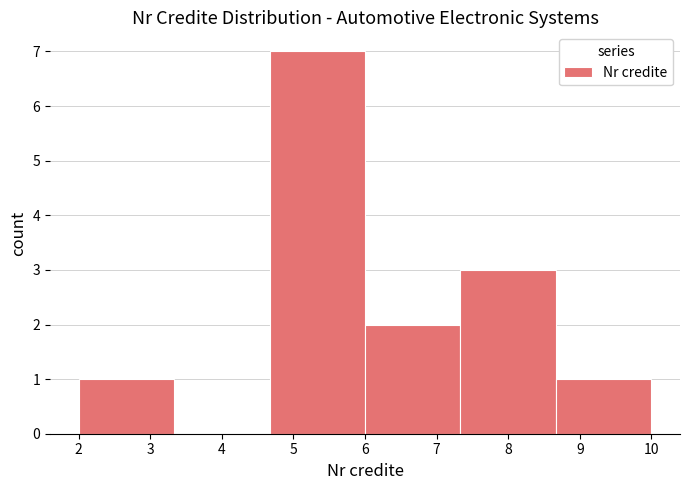

Reading left to right, list every bar in this chart as the range it spans on the x-axis followed by its height. Neither the bar edges nor the heights are printed on the chart, so give them approximately, as read against the axes.

2.0 to 3.3: 1
3.3 to 4.7: 0
4.7 to 6.0: 7
6.0 to 7.3: 2
7.3 to 8.7: 3
8.7 to 10.0: 1